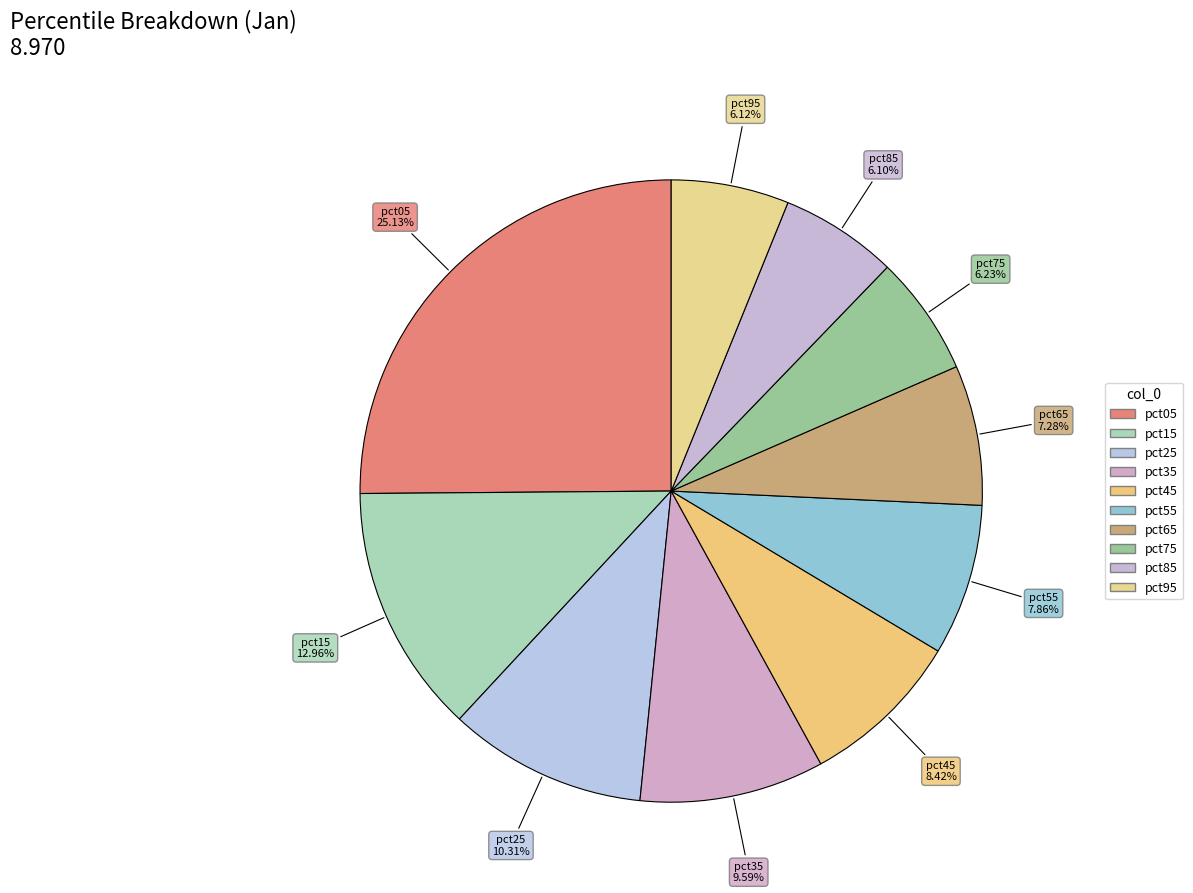

Does any single category account for the majority?

No